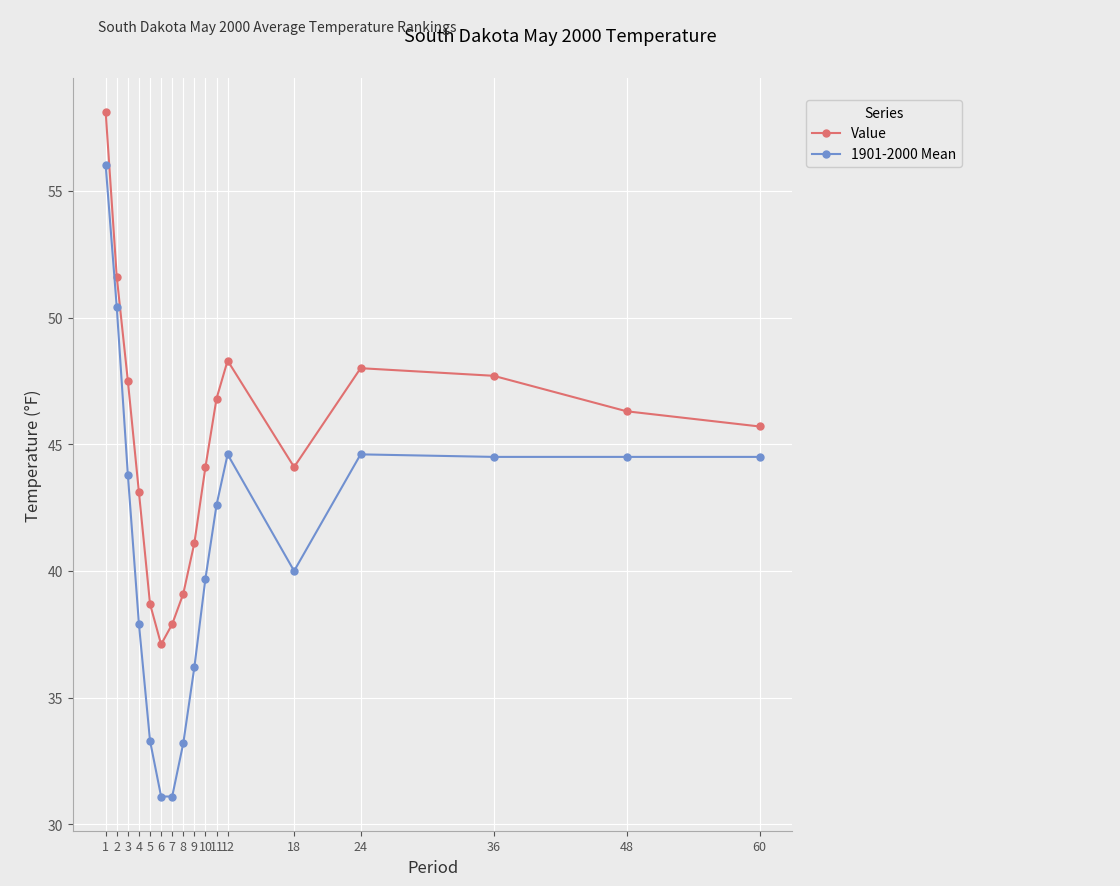

The 1901-2000 Mean series shows 23.8 at 60. True or false?

False